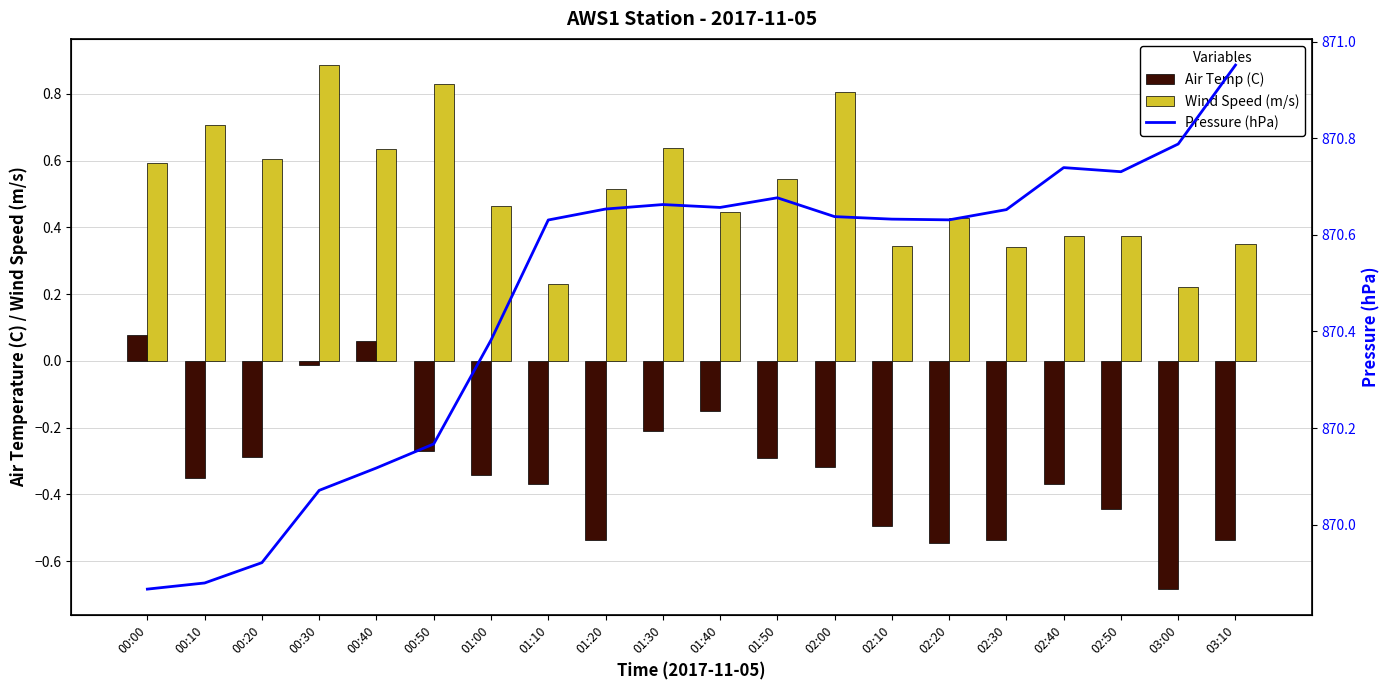

Which series has the largest range (max minus min)?

Pressure (hPa)